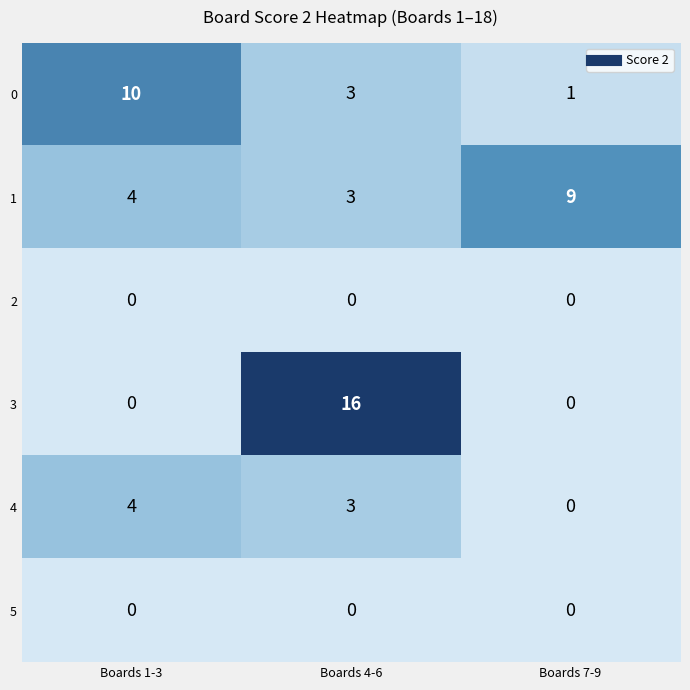

At how many categories does at least one series exceed 12?

1